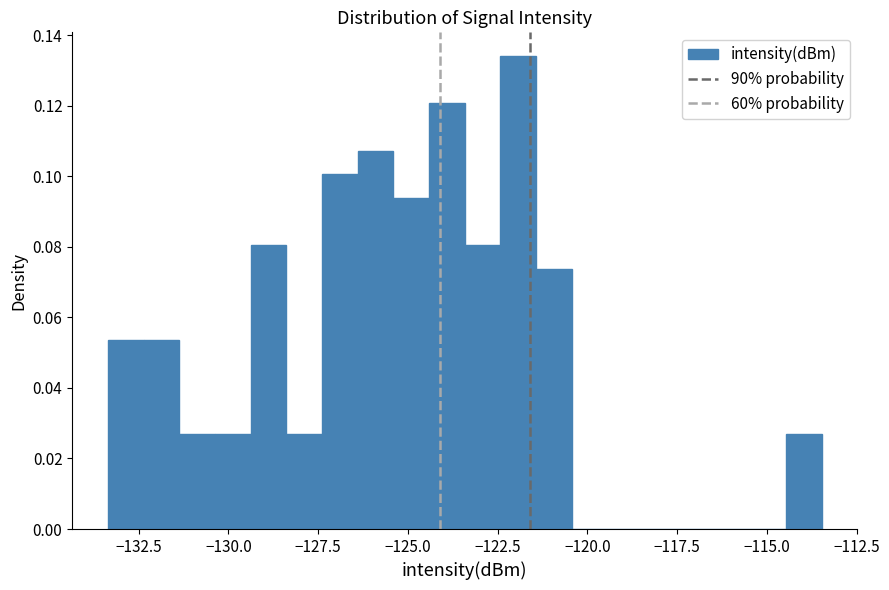

Around what value on the x-axis is the tallest bar? Give the approximate position of its centre, as read against the axis.

-122.0